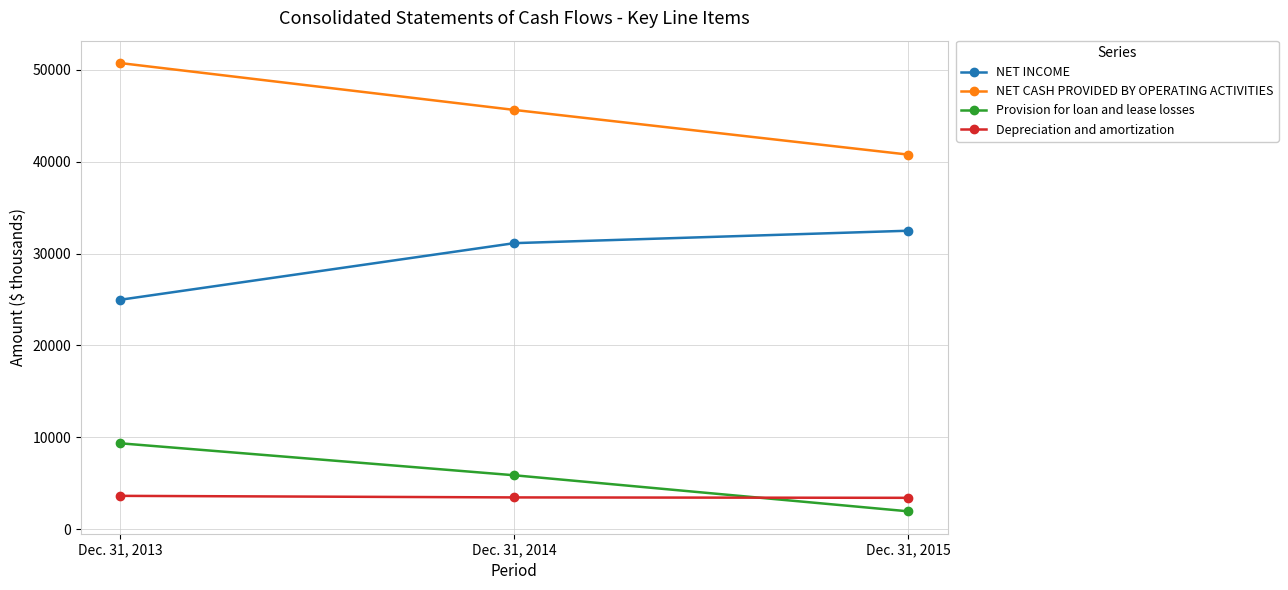

Does the chart have visible grid lines?

Yes